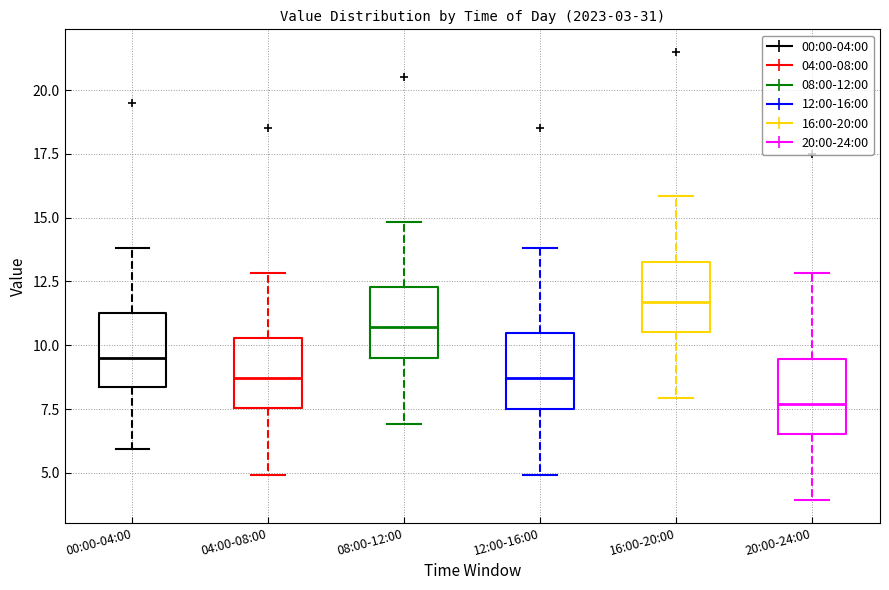

Which box has the lowest median line?

20:00-24:00